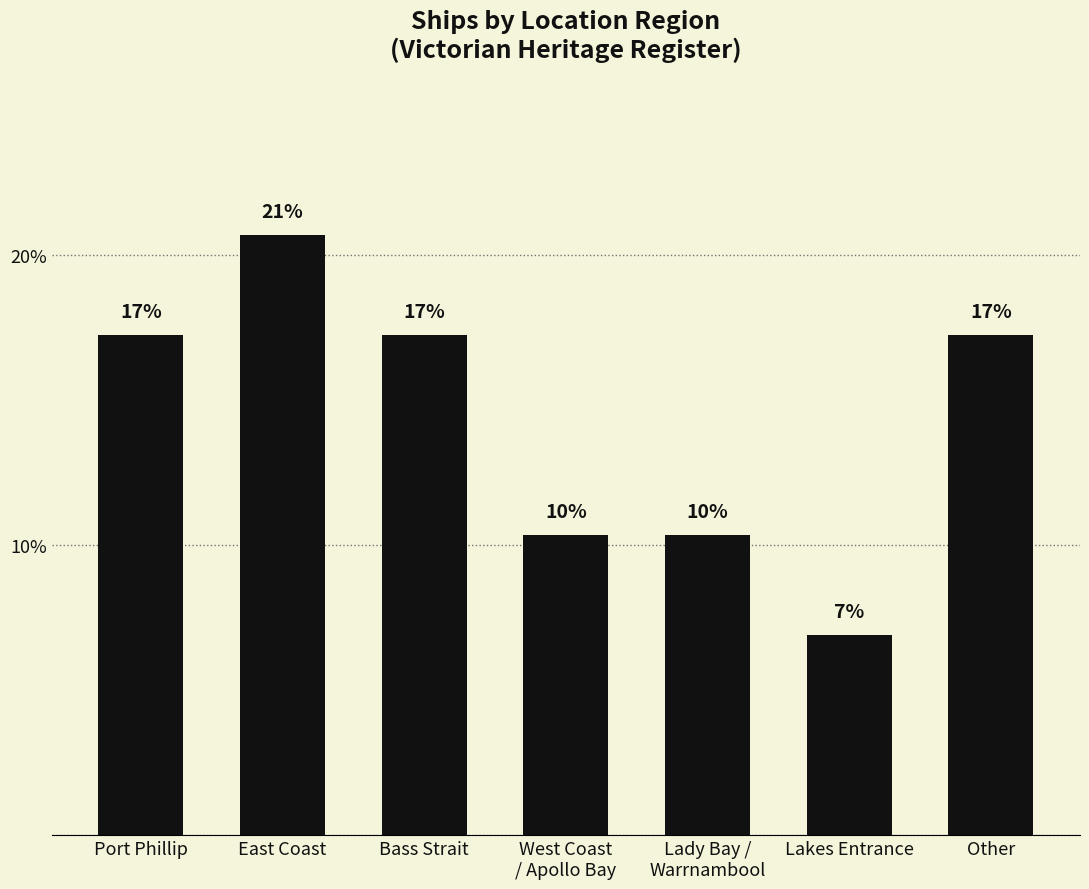

What is the maximum value shown in the chart?

20.7